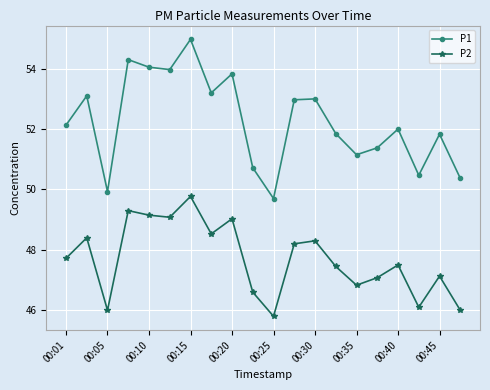

List the series in order of their overall mean, lowest first.

P2, P1